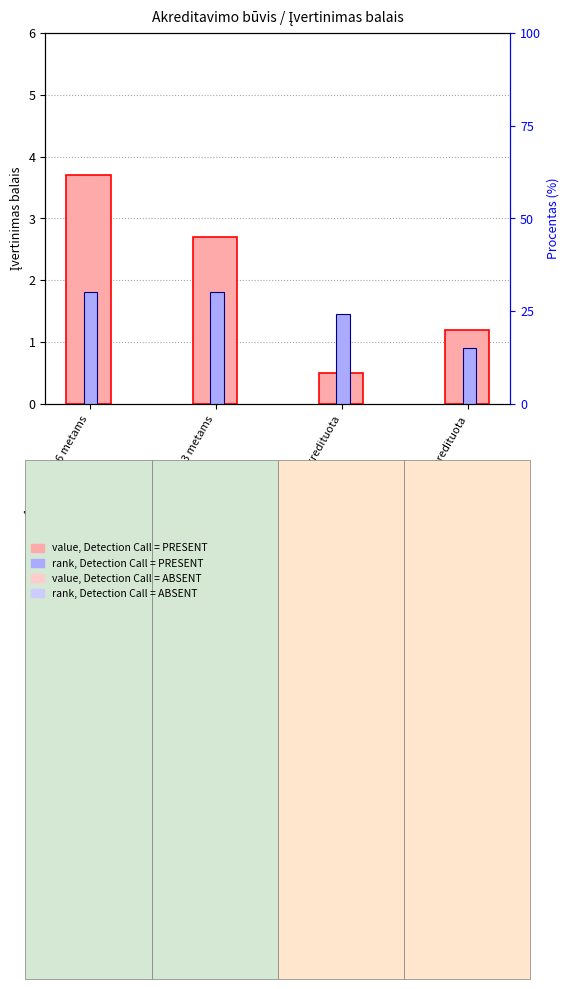

Is it true that value, Akreditavimo būvis equals 1.2 at Neakredituota?

True